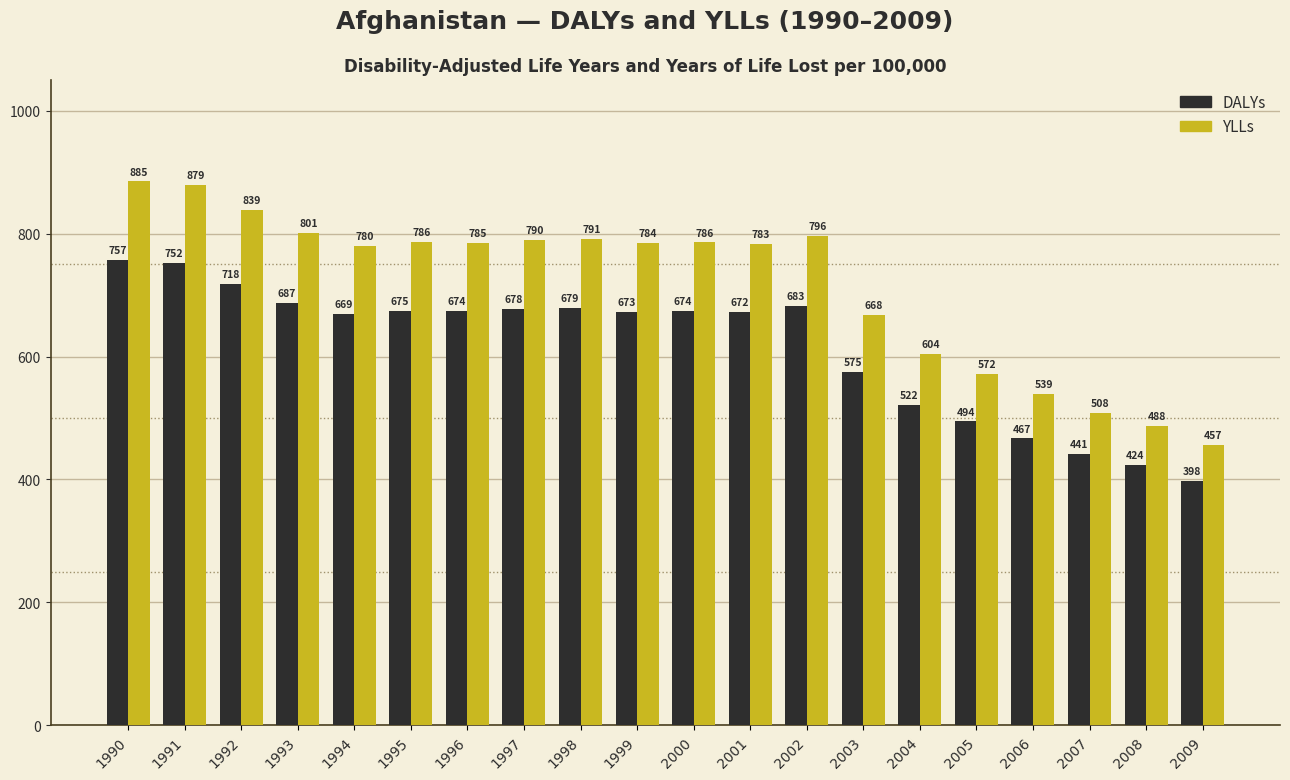

List the series in order of their peak value, lowest first.

DALYs, YLLs